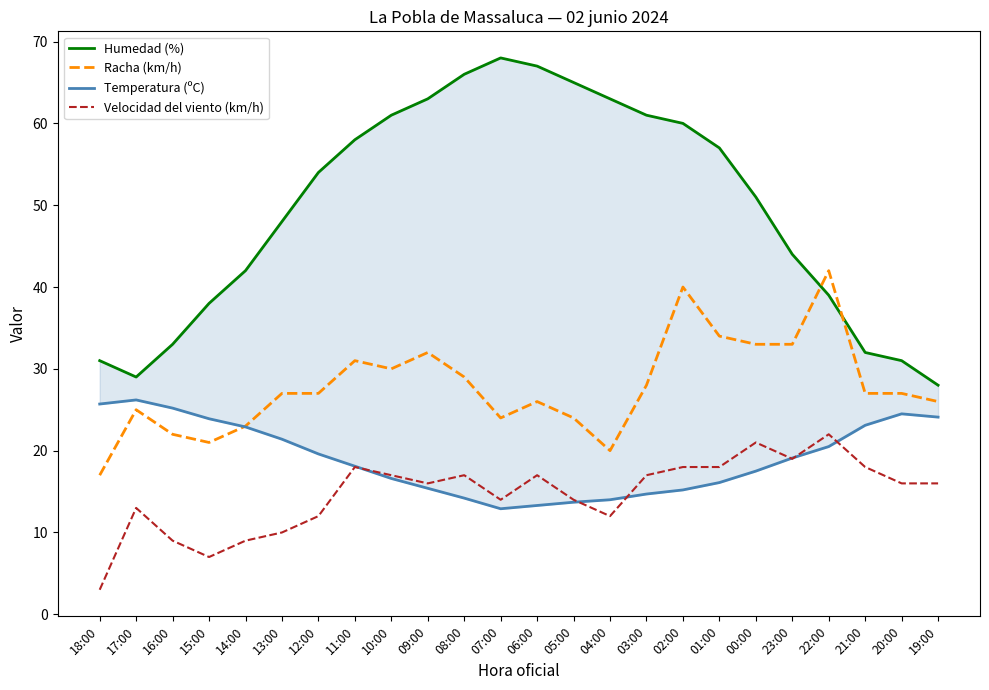

Does the chart have visible grid lines?

No